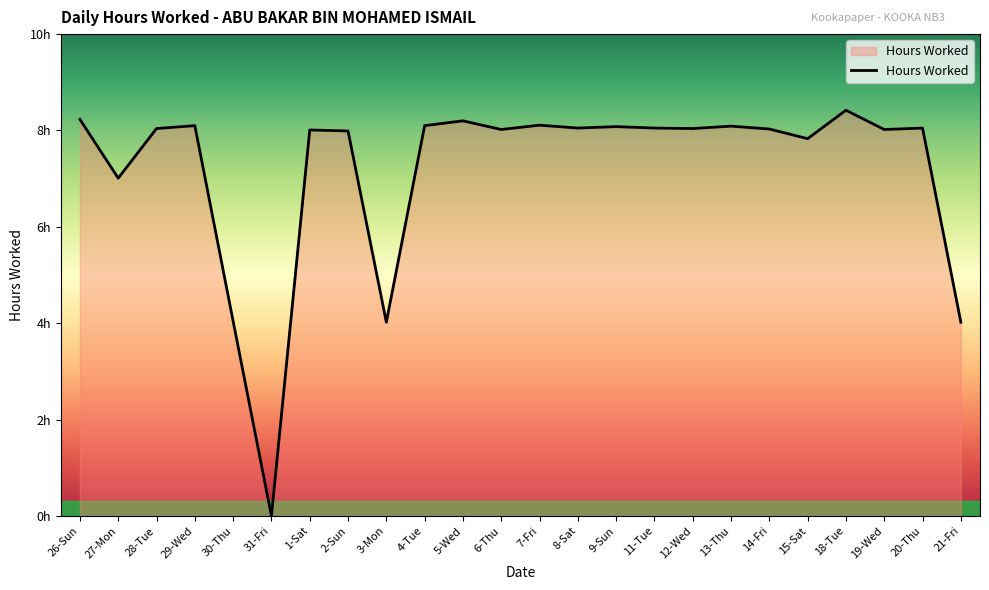

At which category does the data reach its first local valley?

27-Mon